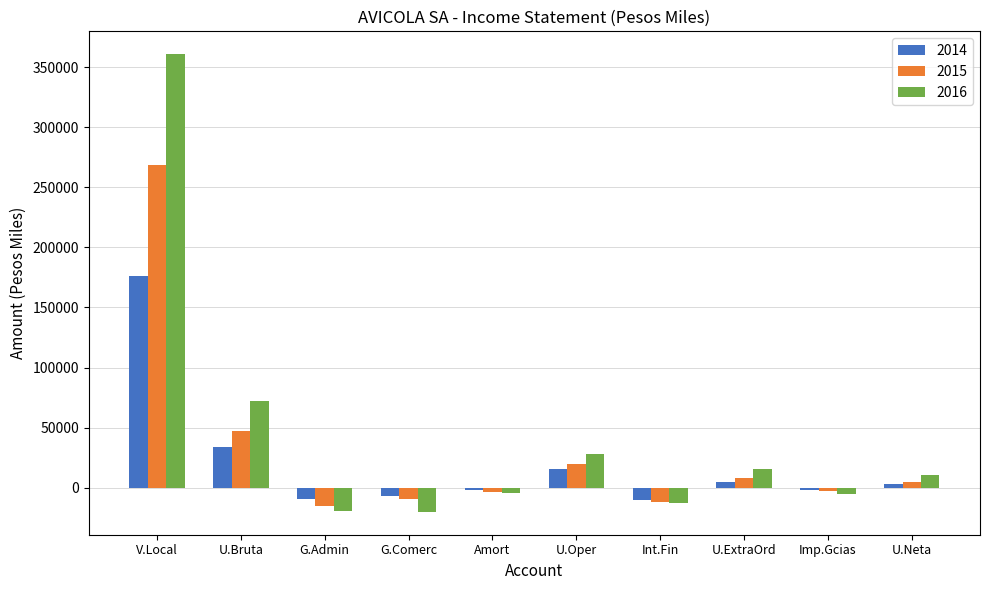

How many values in the 2016 series are below 10312?

5